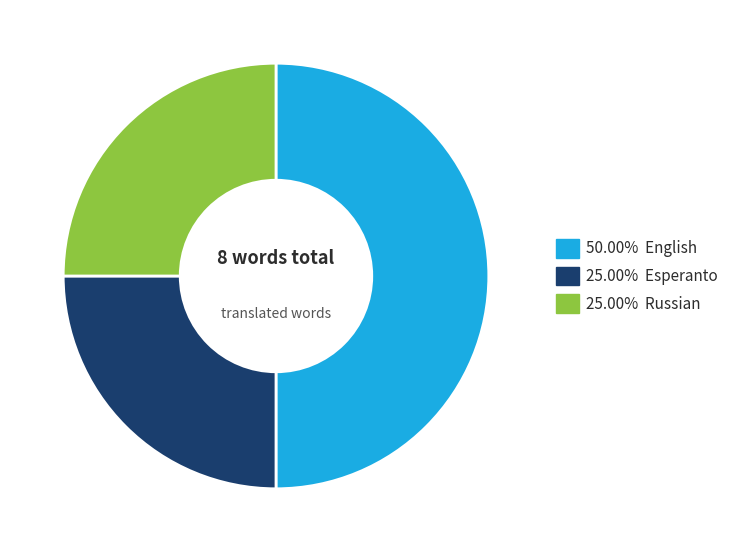

Is 25.00% Russian the majority of the pie?

No